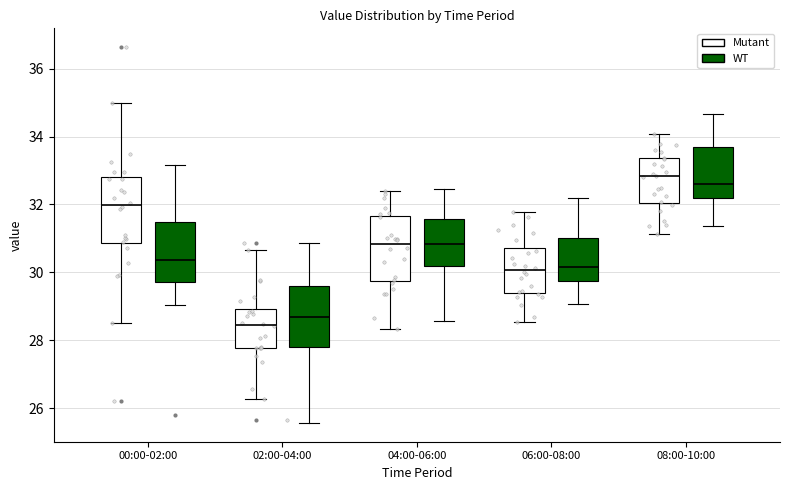

Reading left to right, read every box against the y-axis: the position of its median line, the range the box covers, and the ends of its whiskers. The values are not printed on the chart, so give them approximately, as read against the axis.

00:00-02:00 (Mutant): median 32.0, box 30.8 to 32.8, whiskers 28.6 to 35.0
00:00-02:00 (WT): median 30.4, box 29.8 to 31.4, whiskers 29.0 to 33.2
02:00-04:00 (Mutant): median 28.4, box 27.8 to 29.0, whiskers 26.2 to 30.6
02:00-04:00 (WT): median 28.6, box 27.8 to 29.6, whiskers 25.6 to 30.8
04:00-06:00 (Mutant): median 30.8, box 29.8 to 31.6, whiskers 28.4 to 32.4
04:00-06:00 (WT): median 30.8, box 30.2 to 31.6, whiskers 28.6 to 32.4
06:00-08:00 (Mutant): median 30.0, box 29.4 to 30.8, whiskers 28.6 to 31.8
06:00-08:00 (WT): median 30.2, box 29.8 to 31.0, whiskers 29.0 to 32.2
08:00-10:00 (Mutant): median 32.8, box 32.0 to 33.4, whiskers 31.2 to 34.0
08:00-10:00 (WT): median 32.6, box 32.2 to 33.8, whiskers 31.4 to 34.6